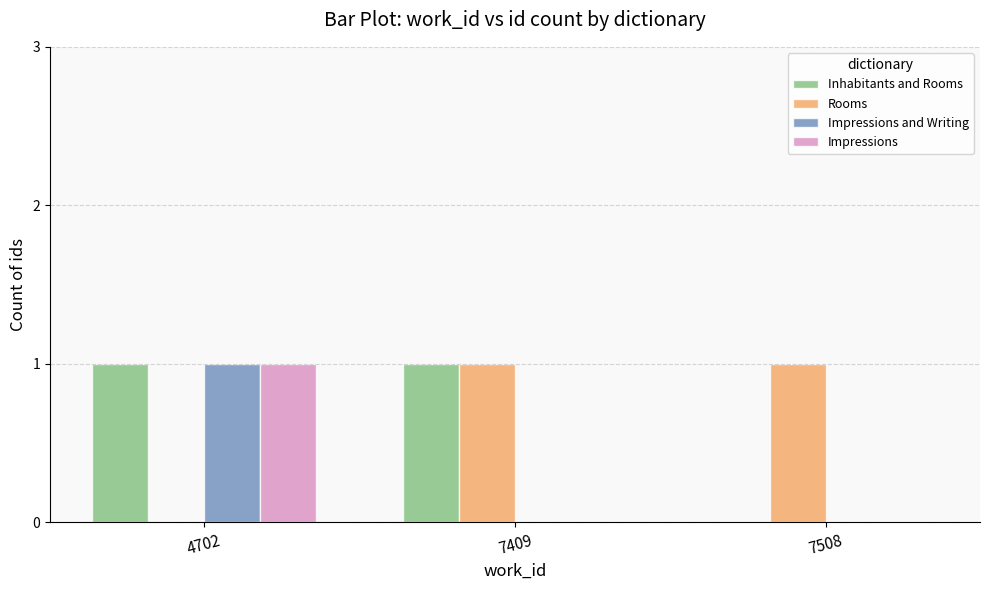

What is the highest value of the Rooms series?

1